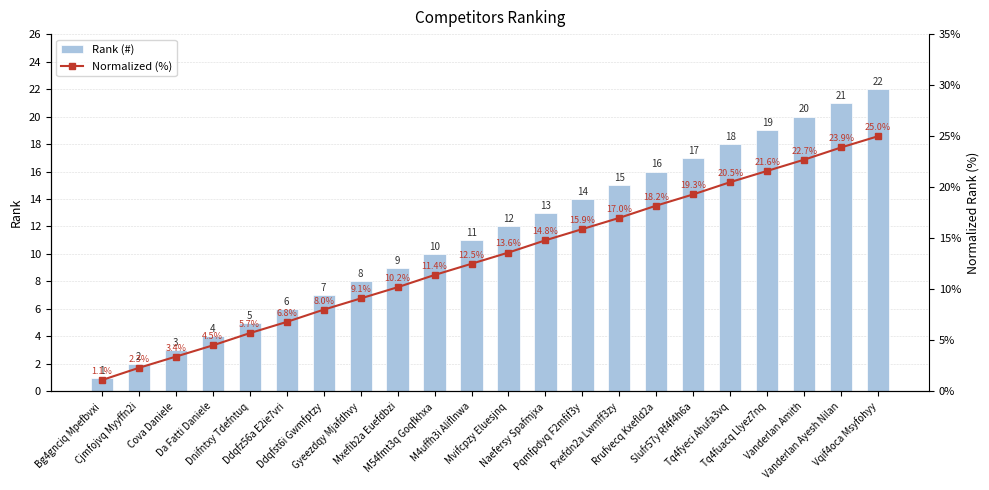

The value of Normalized (%) at Dnifntxy Tdefntuq is 5.7. True or false?

True